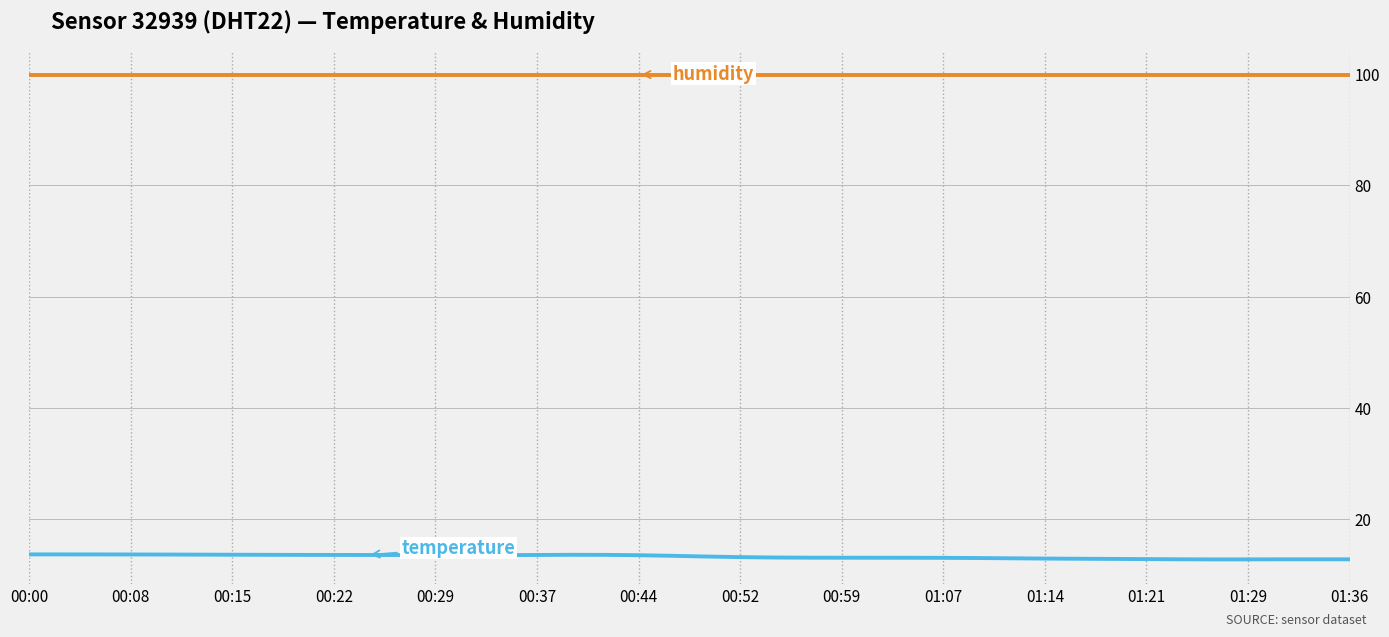

What is the minimum value shown in the chart?

12.7